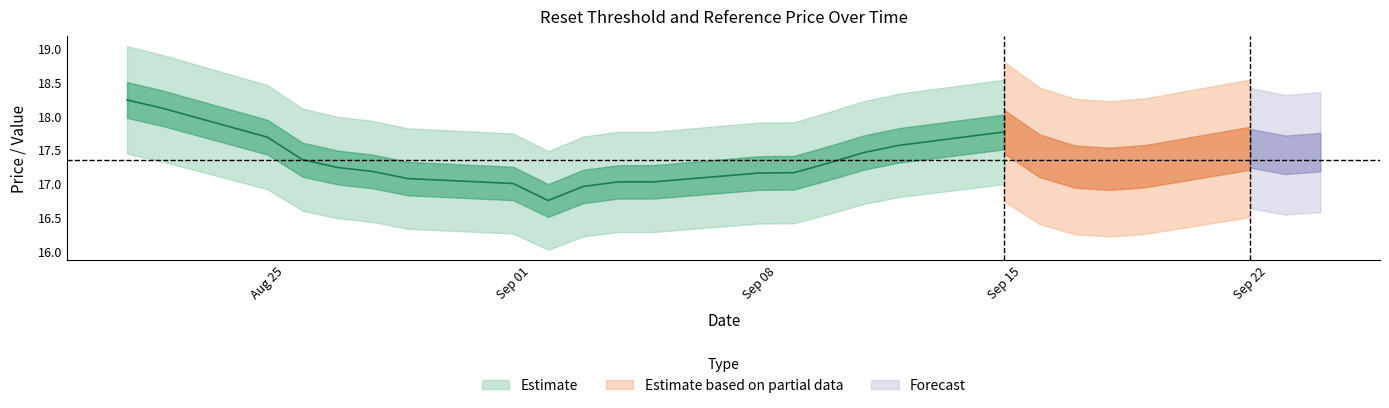

True or false: Cash value and Reference price cross at least once.

False